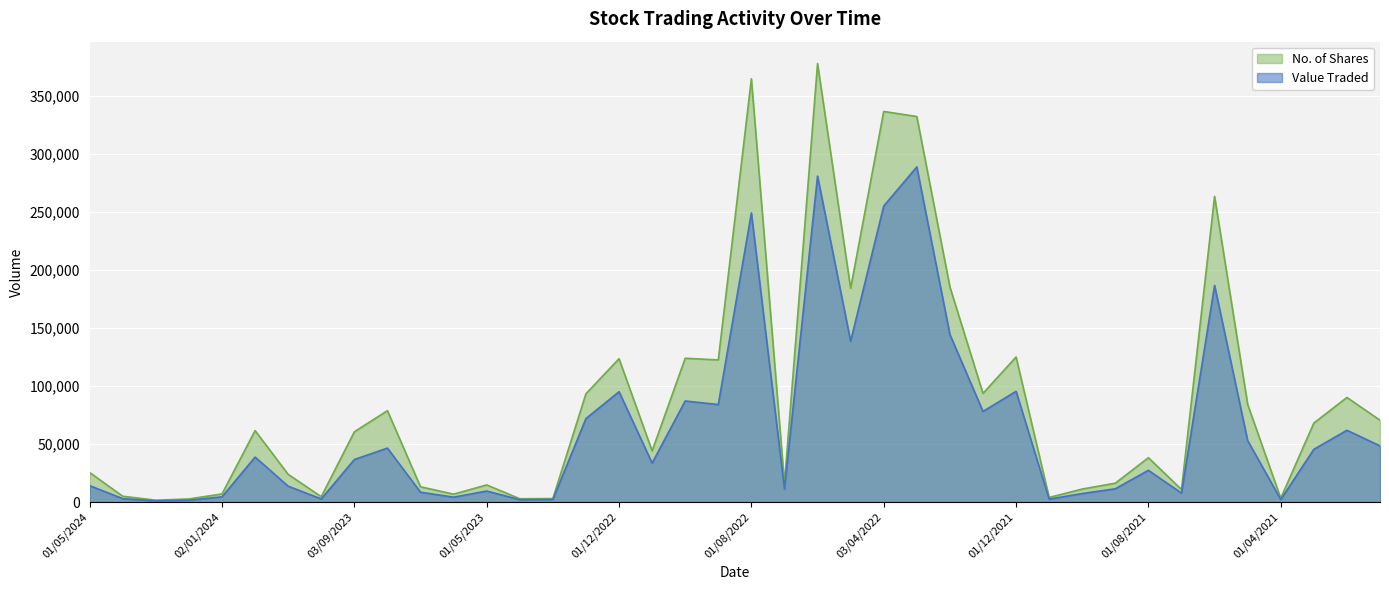

At which label is No. of Shares closest to 189666?

01/02/2022